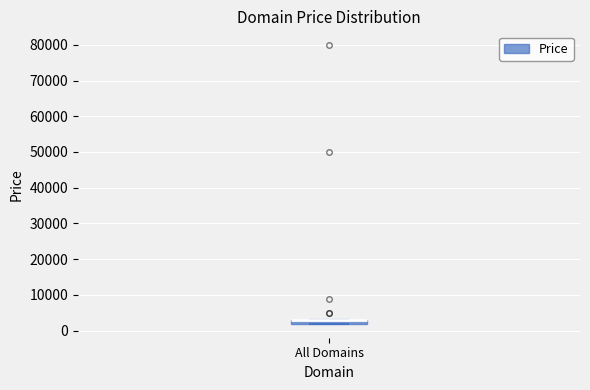

Where is the upper edge of the box for All Domains on the y-axis? The values are not printed on the chart, so give them approximately, as read against the axis.

3000